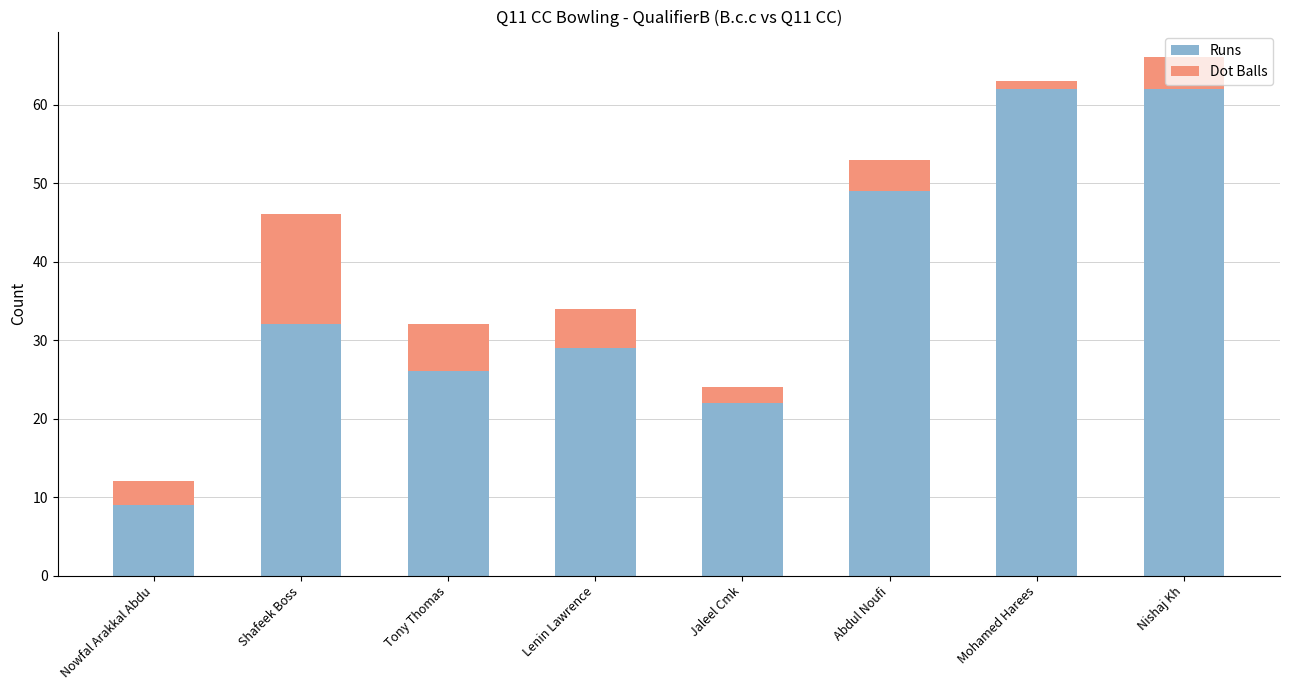

Count the number of categories in the chart.

8